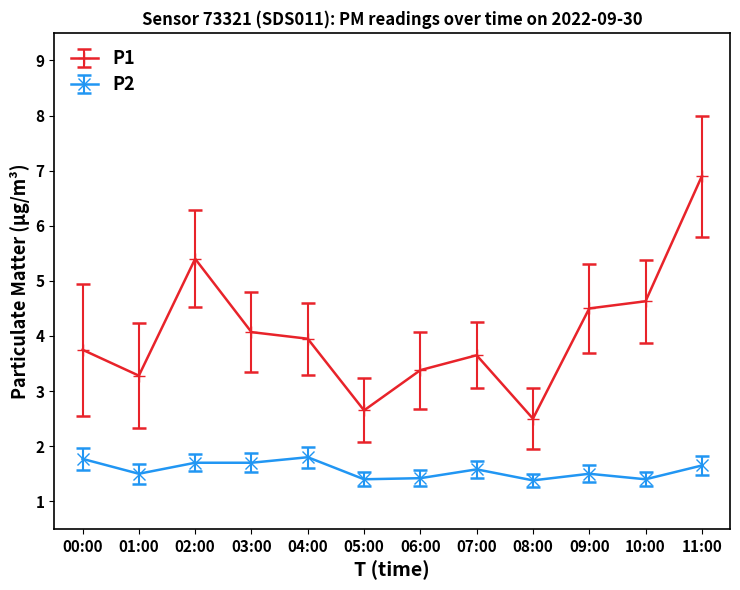

What is the label of the 2nd point from the right?

10:00